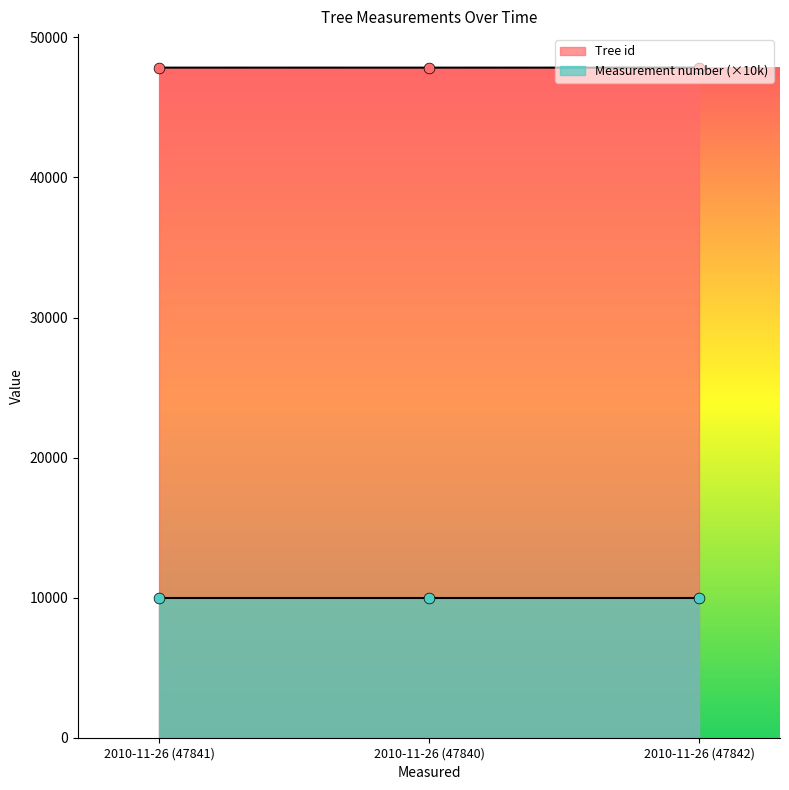

What is the ratio of the value at 2010-11-26 (47840) to the value at 2010-11-26 (47842)?

1.0